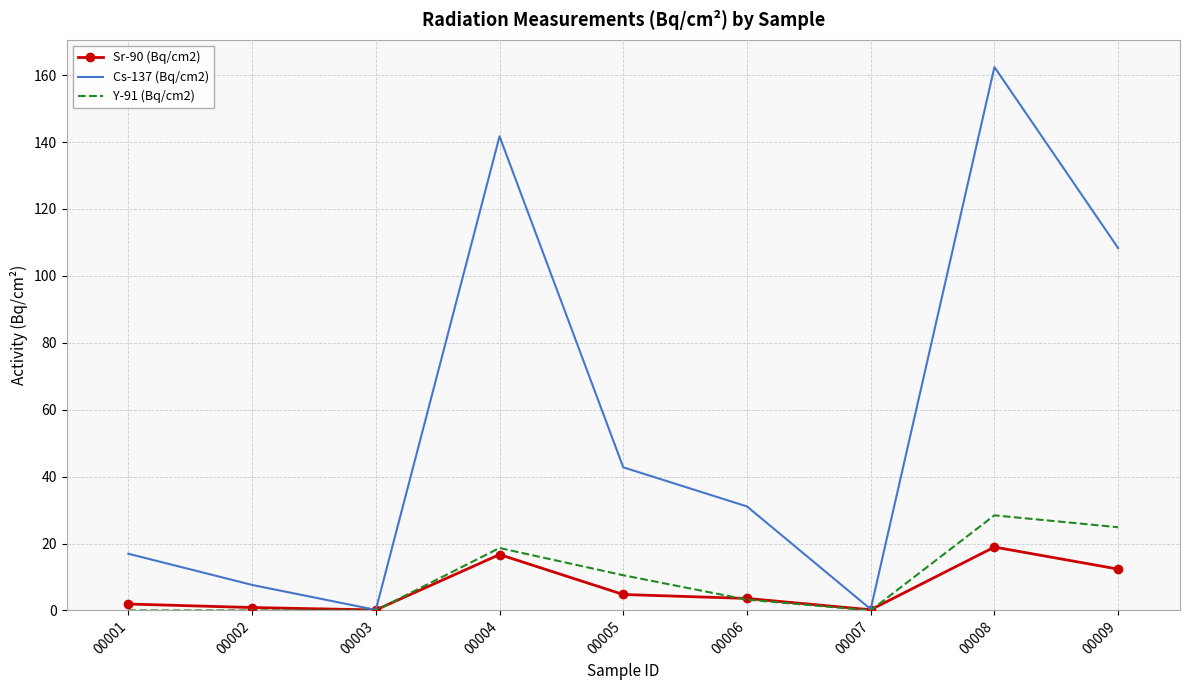

Which series has the largest total across all categories?

Cs-137 (Bq/cm2)